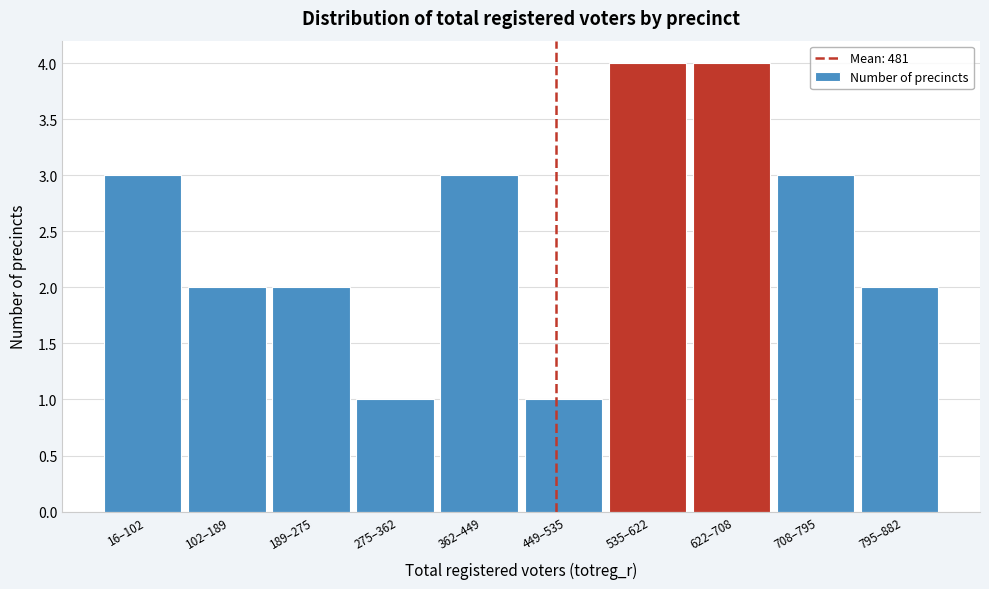

Reading left to right, transcribe all the data shown in this chart.

3	2	2	1	3	1	4	4	3	2